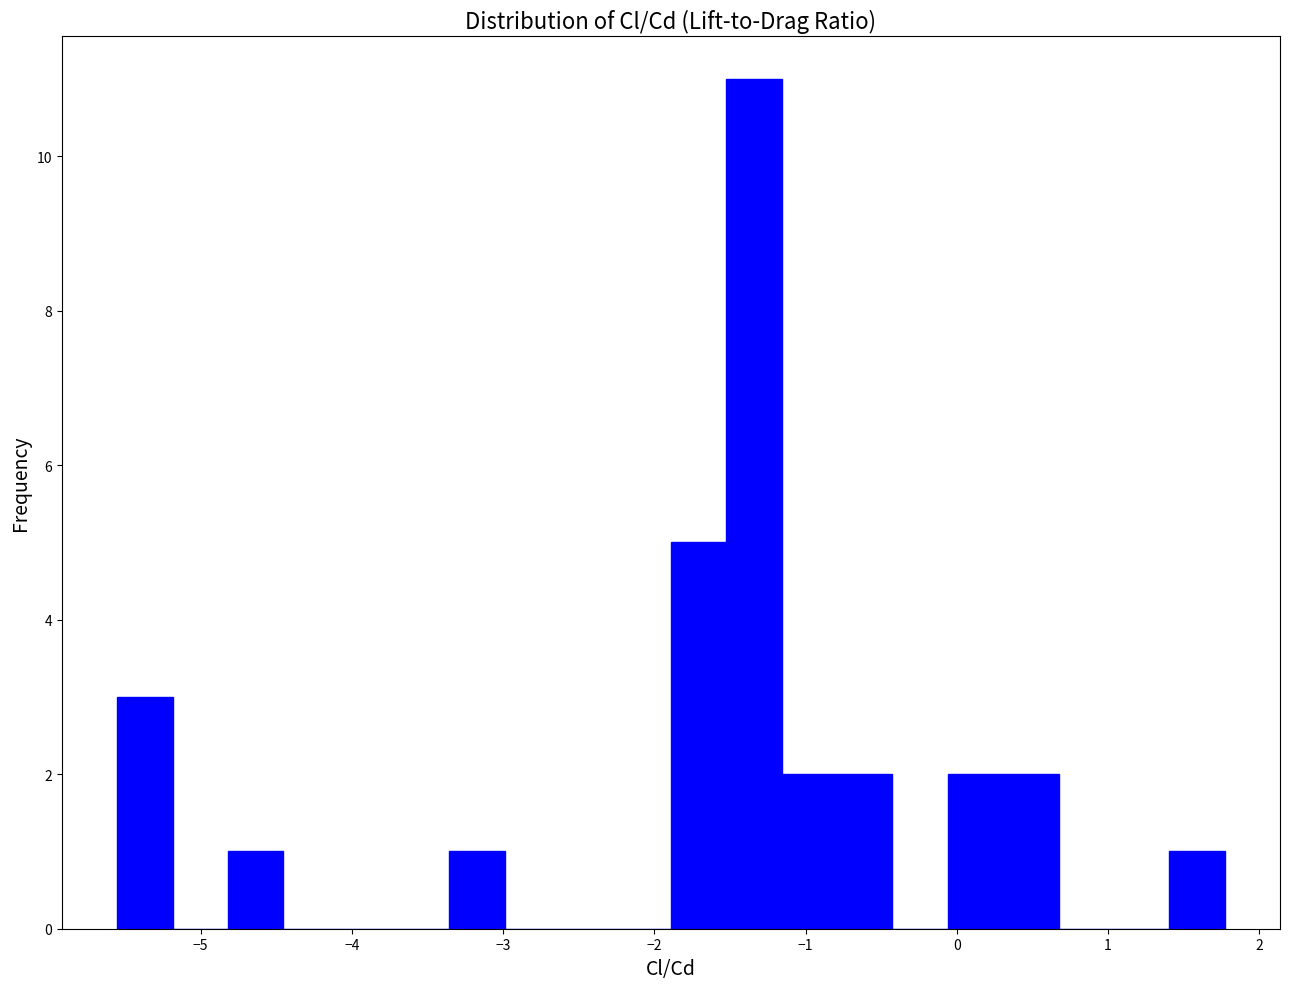

Around what value on the x-axis is the tallest bar? Give the approximate position of its centre, as read against the axis.

-1.3